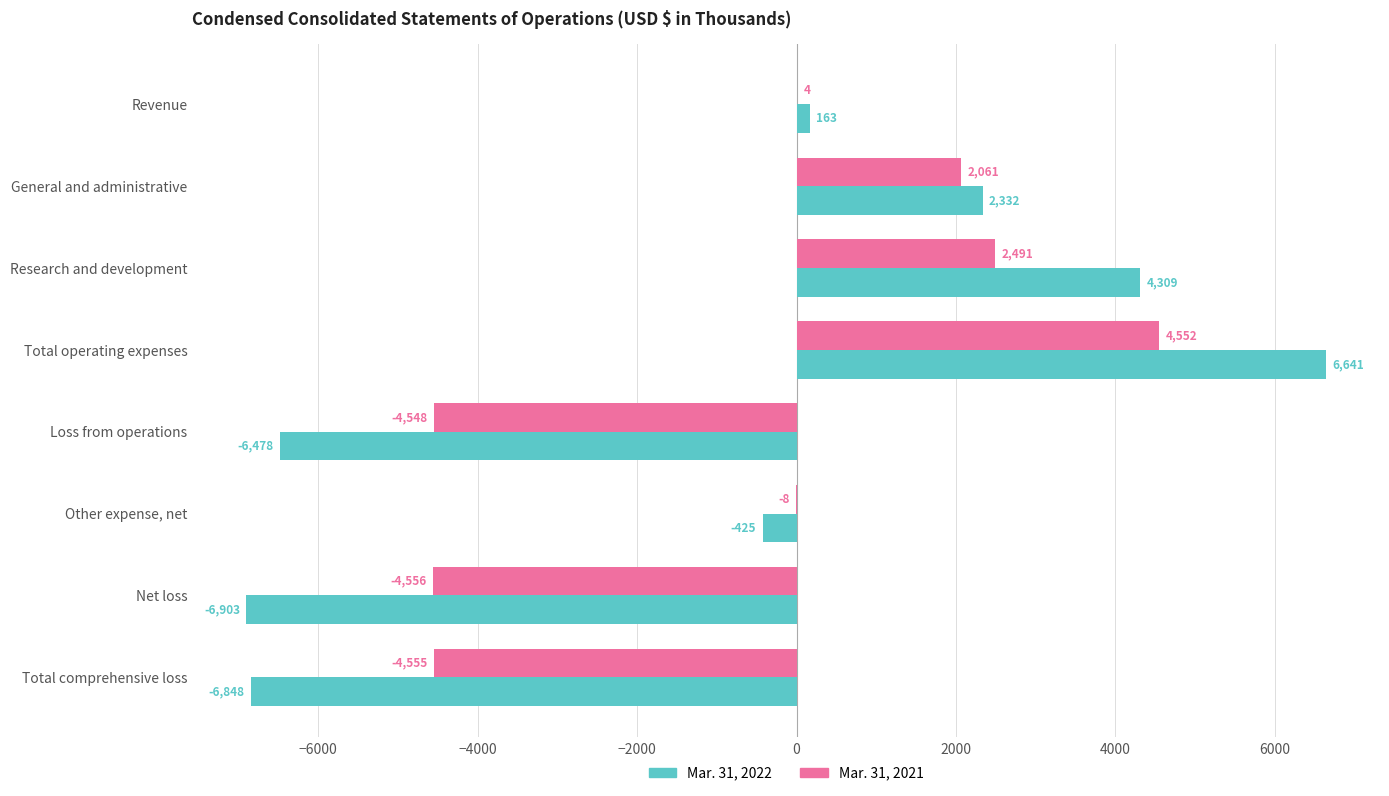

What is the sum of the Mar. 31, 2021 values at Loss from operations and Total comprehensive loss?

-9103